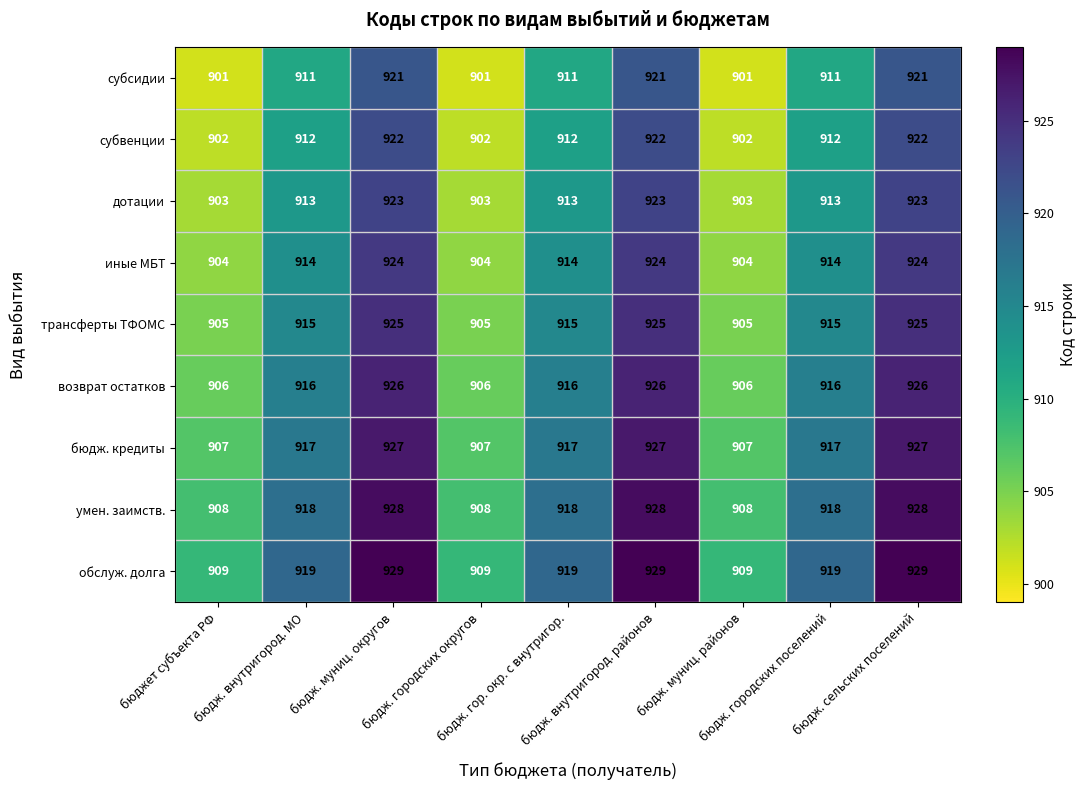

What is the average value of the обслуж. долга series?

919